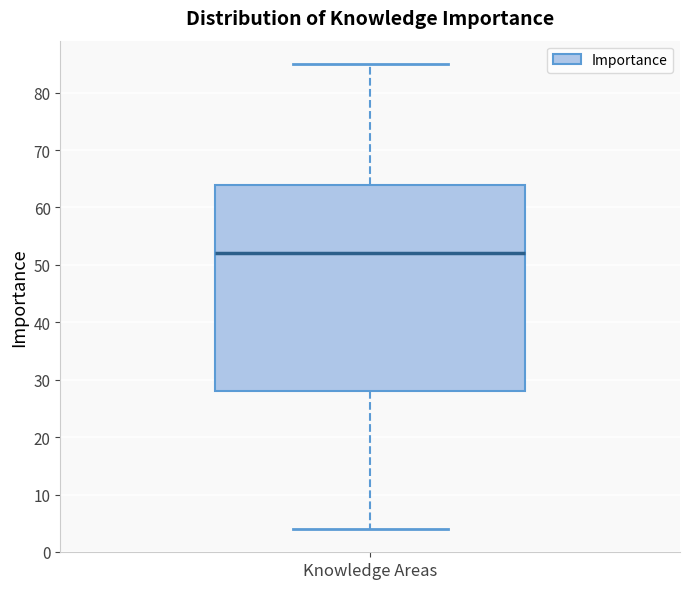

Transcribe this box plot: give where the median line is, the range the box spans, and where the two whiskers end, as read against the y-axis. The values are not printed on the chart, so give them approximately, as read against the axis.

median 52, box 28 to 64, whiskers 4 to 85